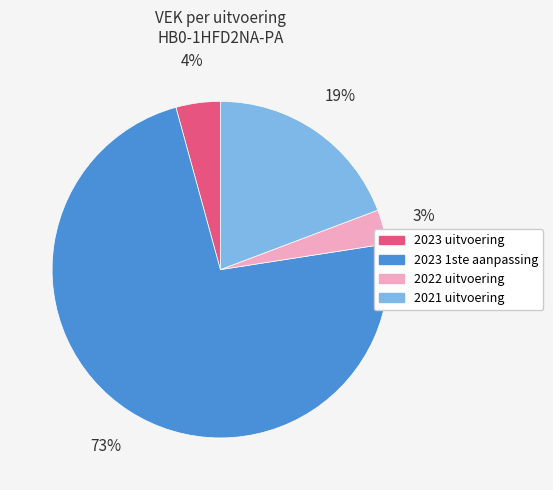

The 2022 uitvoering slice represents 11% of the pie. True or false?

False